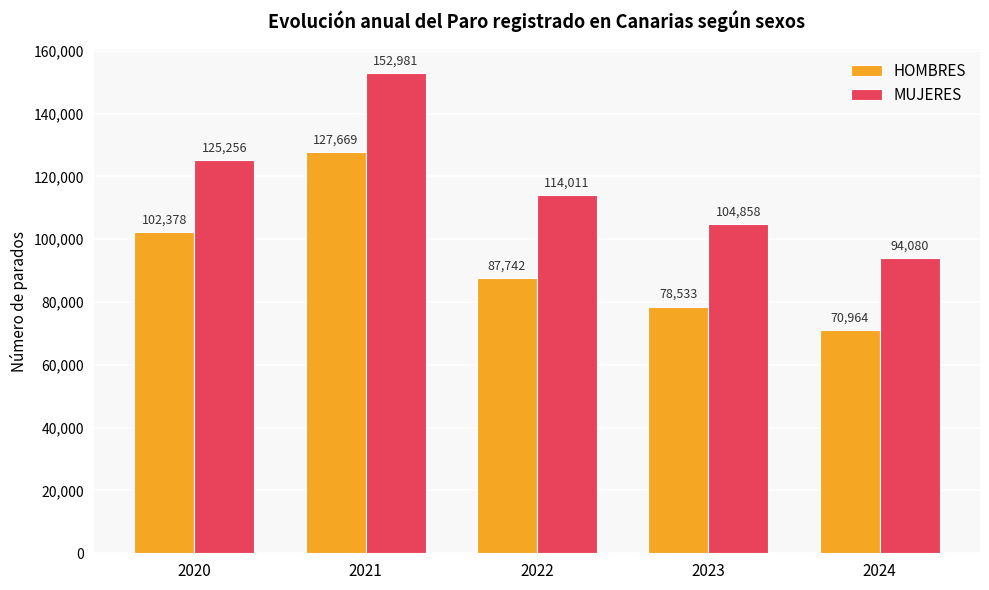

At which label does HOMBRES reach its minimum?

2024